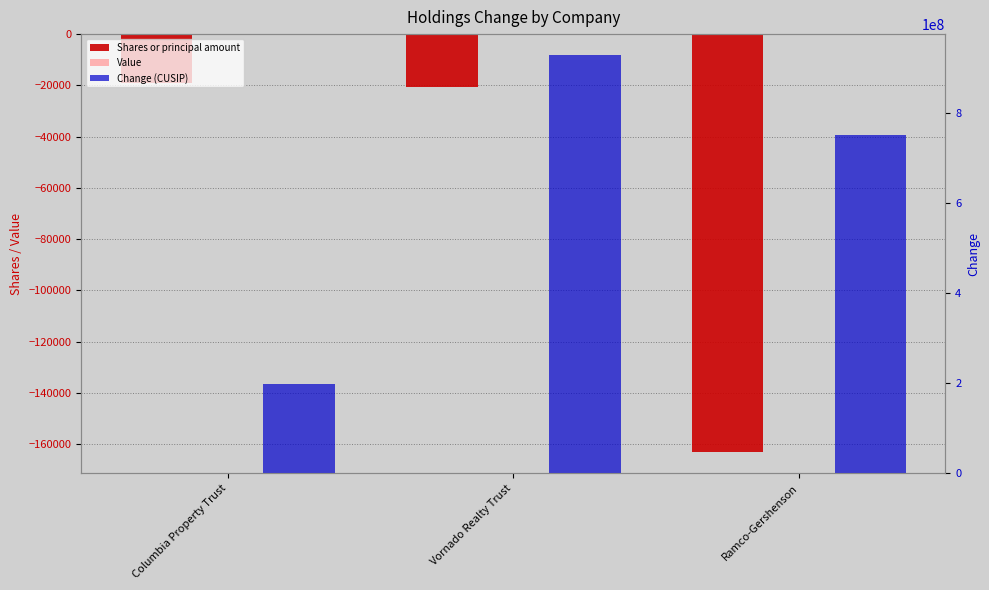

What is the difference between the maximum and minimum values in the Change (CUSIP) series?

730754906